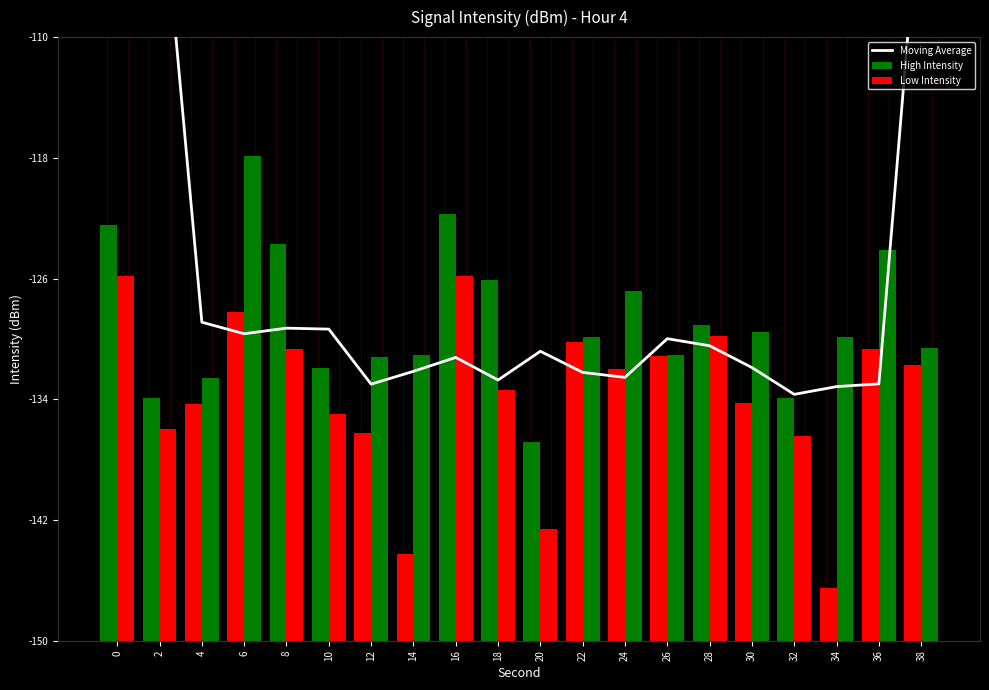

Does the chart contain any negative values?

Yes